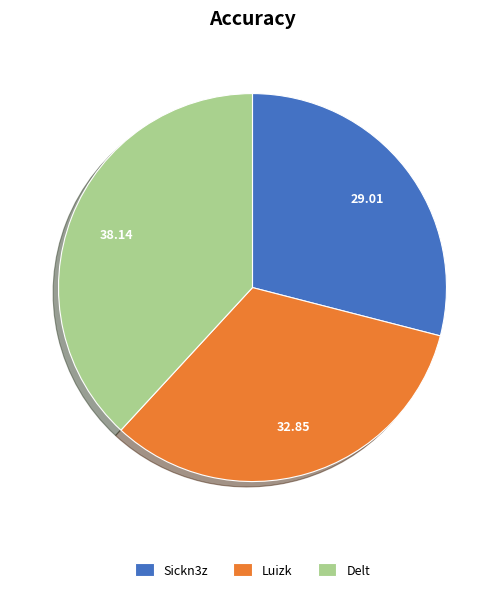

Is the sum of Luizk and Delt greater than half?

Yes